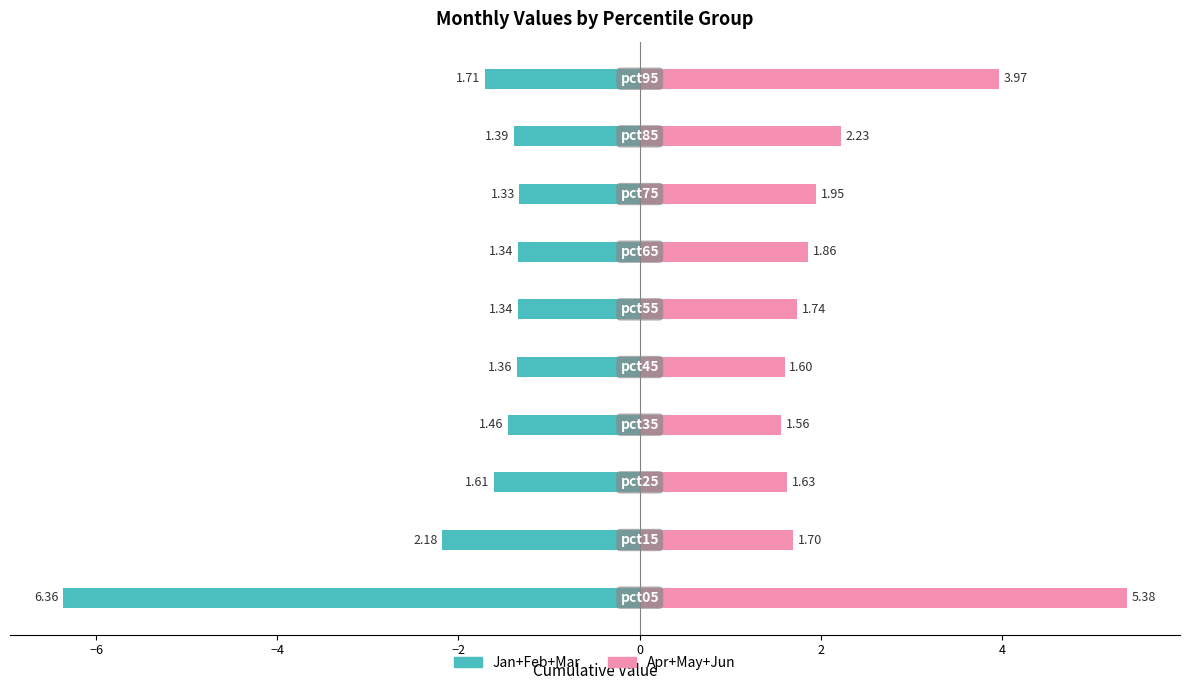

How many series are shown in this chart?

2